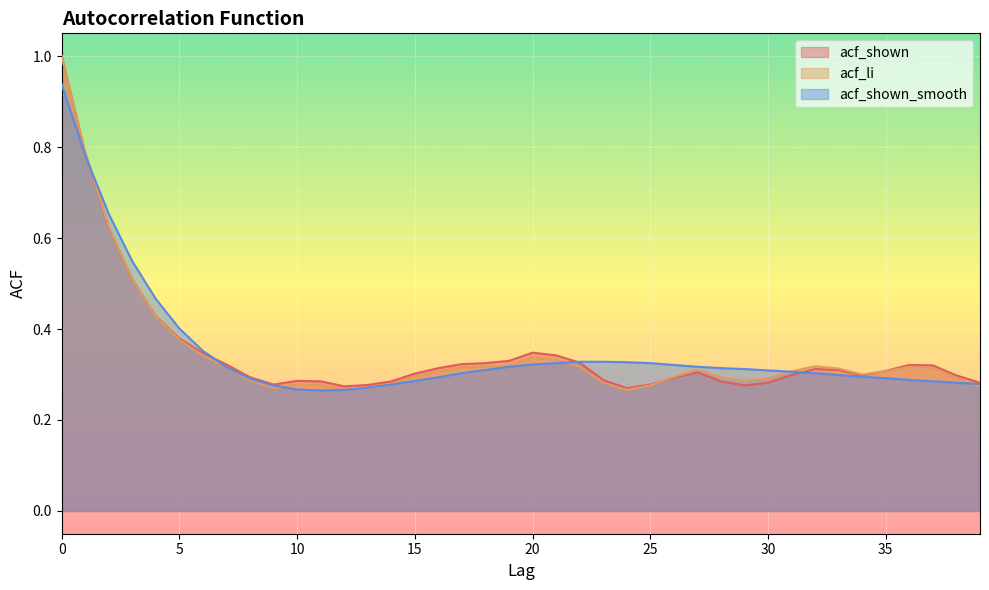

After their last crossing, which series has the higher values: acf_shown or acf_shown_smooth?

acf_shown